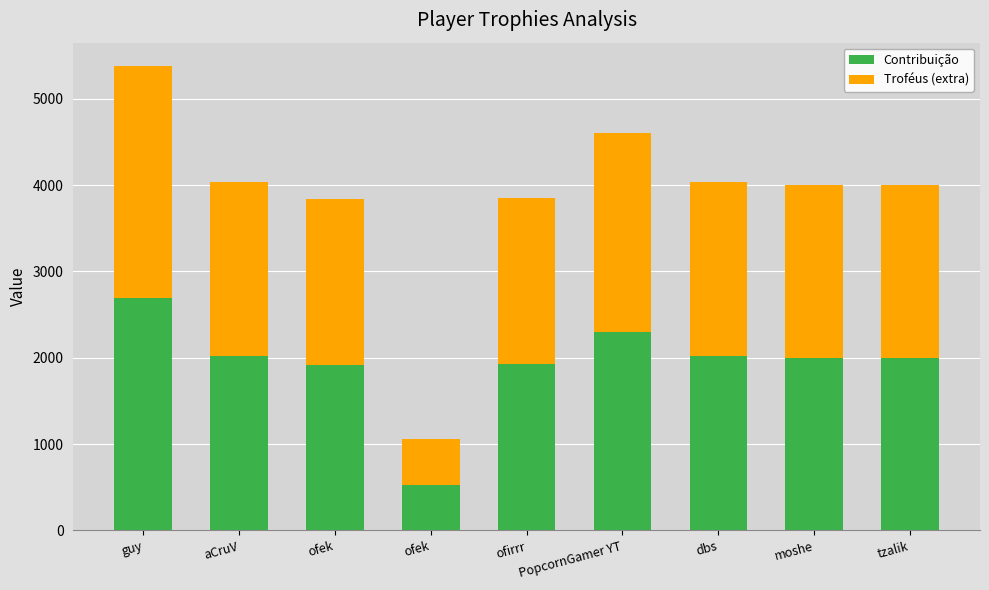

The value of Contribuição at ofirrr is 1927. True or false?

True